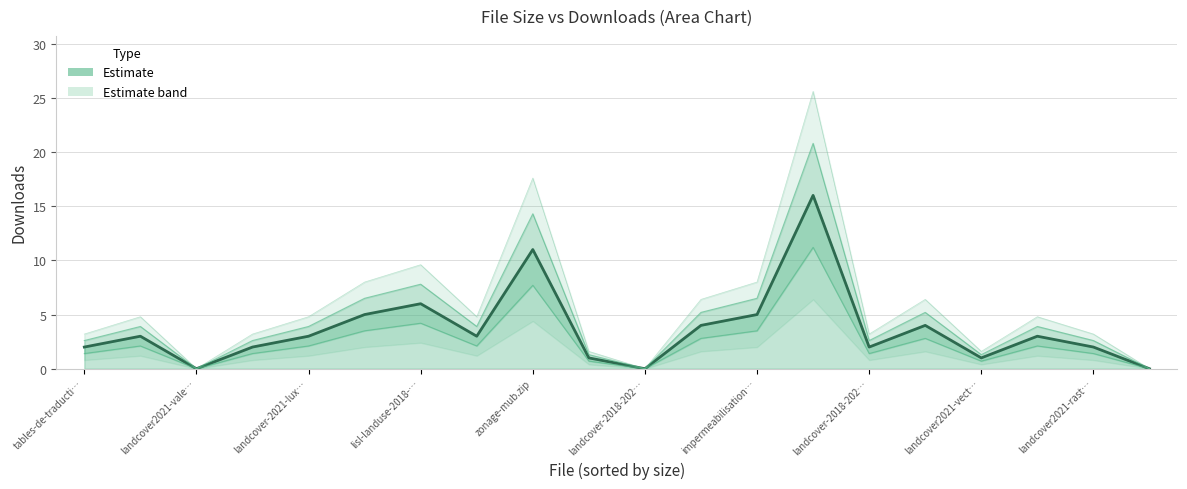

True or false: there are more than 1 points higher than both neighbors.

True